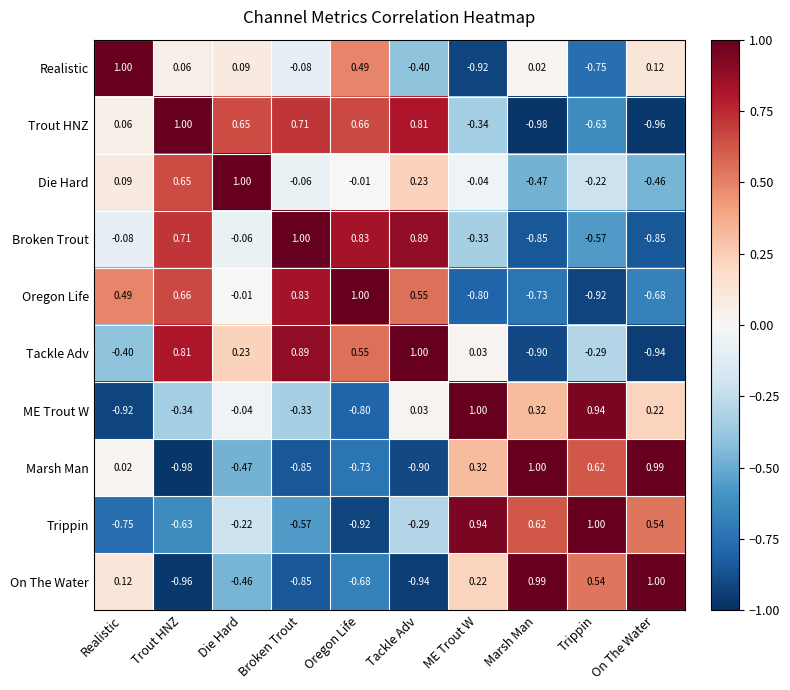

Is the value of Trippin at On The Water greater than the value of Die Hard at Realistic?

Yes